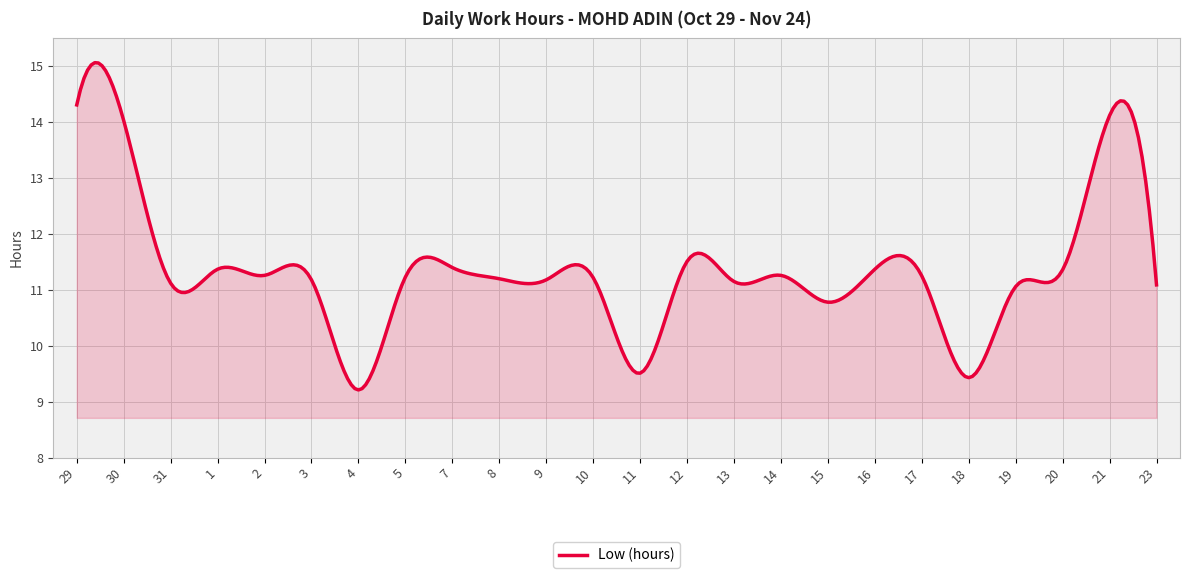

How many lines are shown in the chart?

1